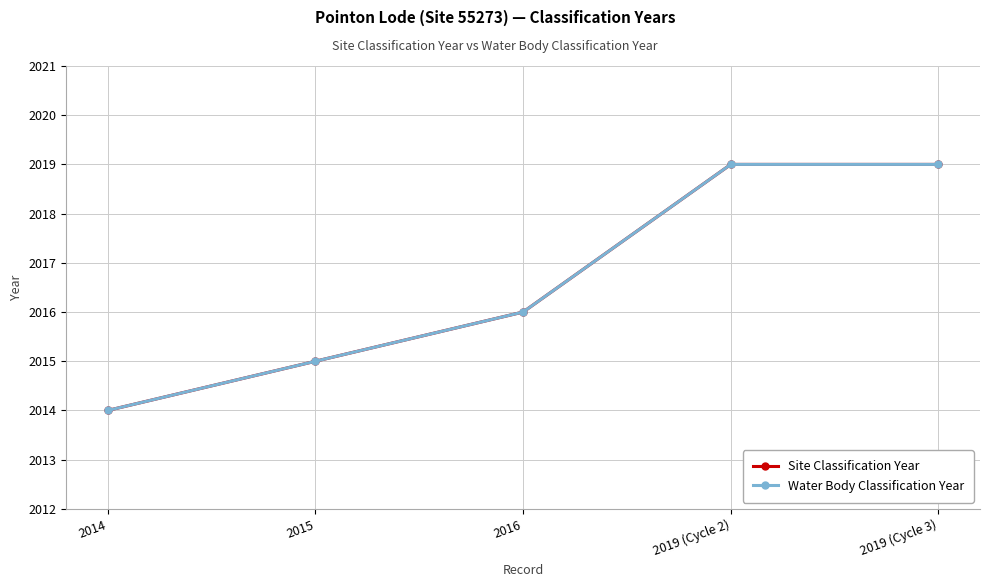

What is the smallest value displayed?

2014